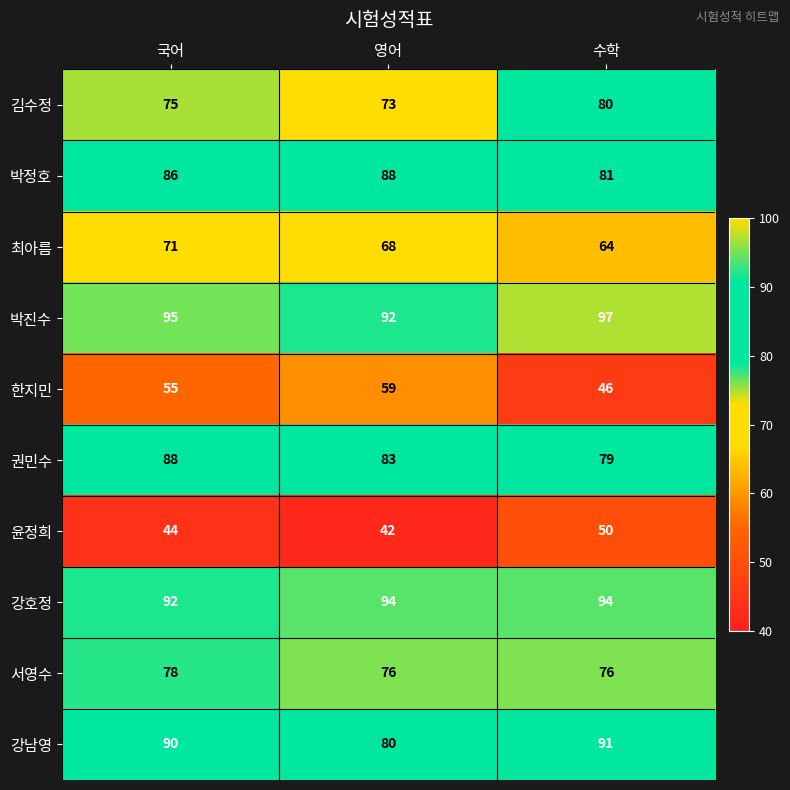

What is the highest value of the 강호정 series?

94